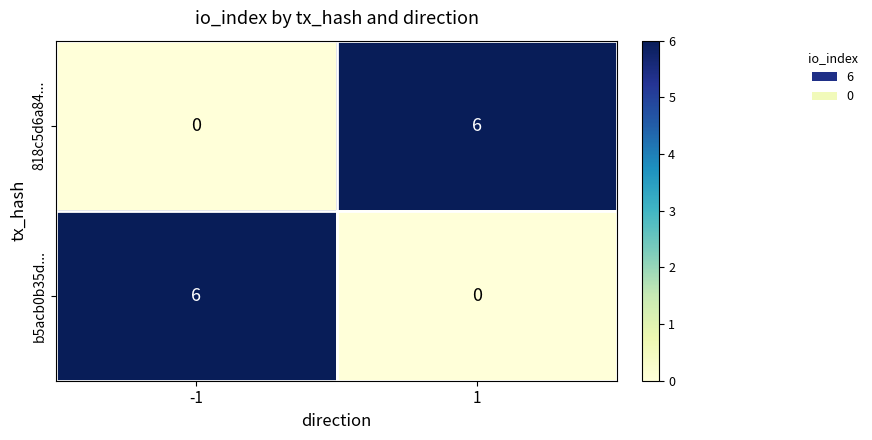

Rank the series at -1 from lowest to highest value.

818c5d6a84..., b5acb0b35d...